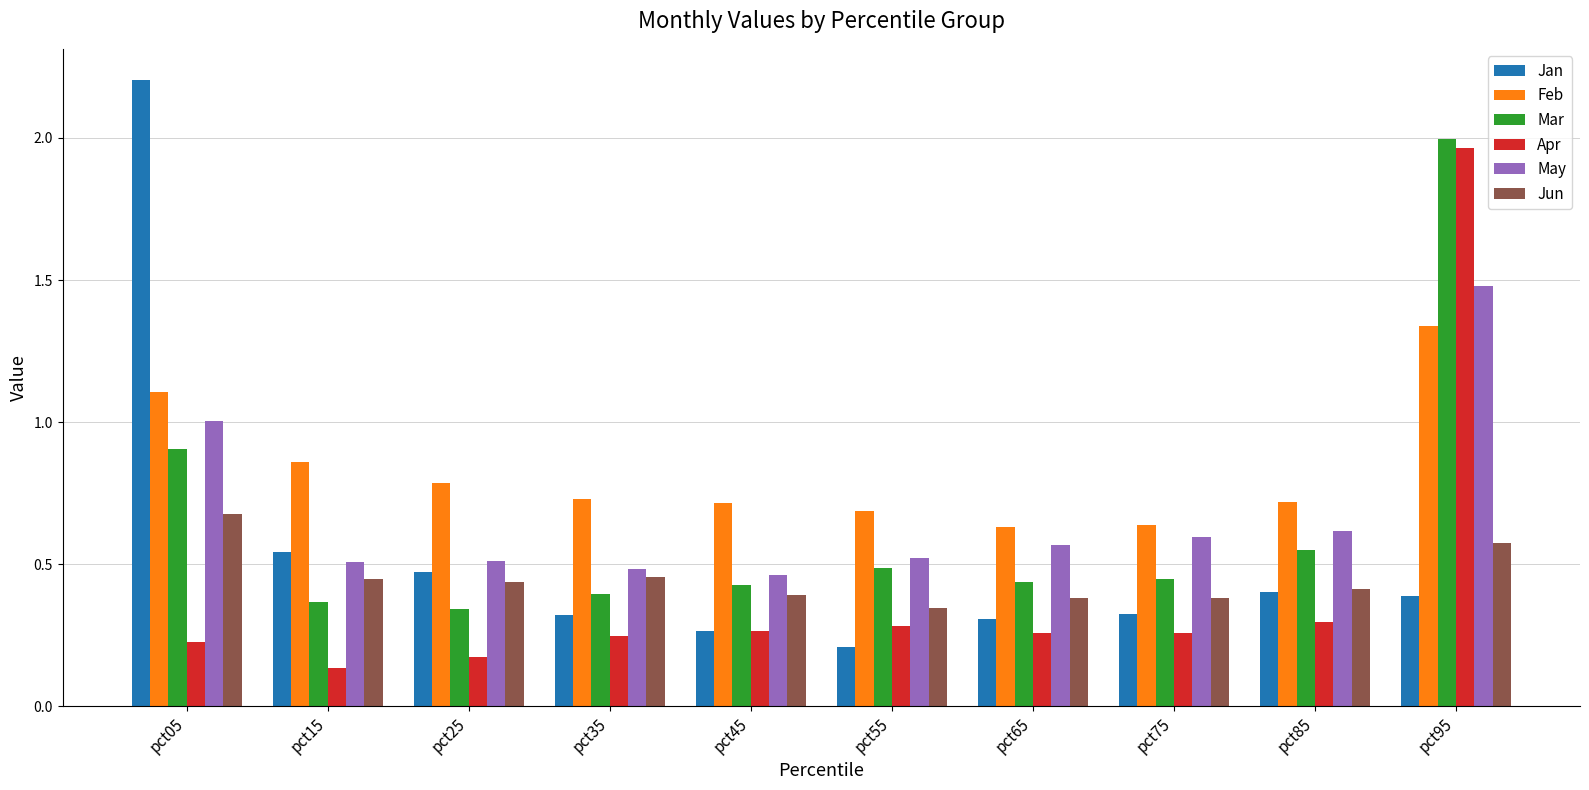

What is the spread (max minus min) of values at pct95?

1.6